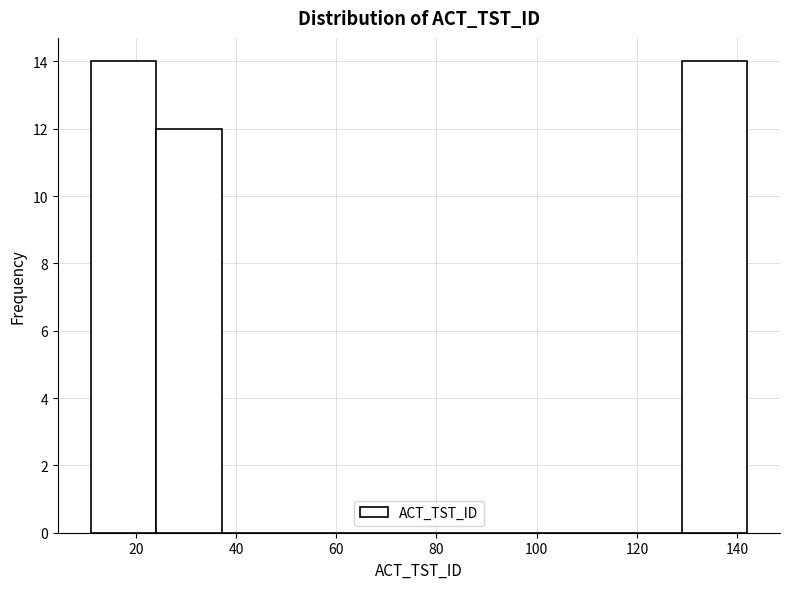

Reading left to right, transcribe this chart: for each bar, give the range it covers on the x-axis and its height. Neither the bar edges nor the heights are printed on the chart, so give them approximately, as read against the axes.

12 to 24: 14
24 to 38: 12
38 to 50: 0
50 to 64: 0
64 to 76: 0
76 to 90: 0
90 to 102: 0
102 to 116: 0
116 to 128: 0
128 to 142: 14